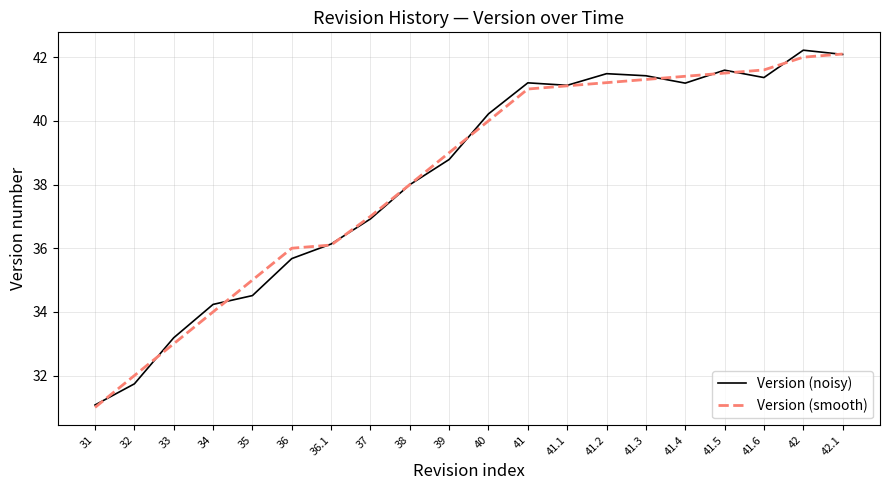

What is the greatest value displayed?

42.2